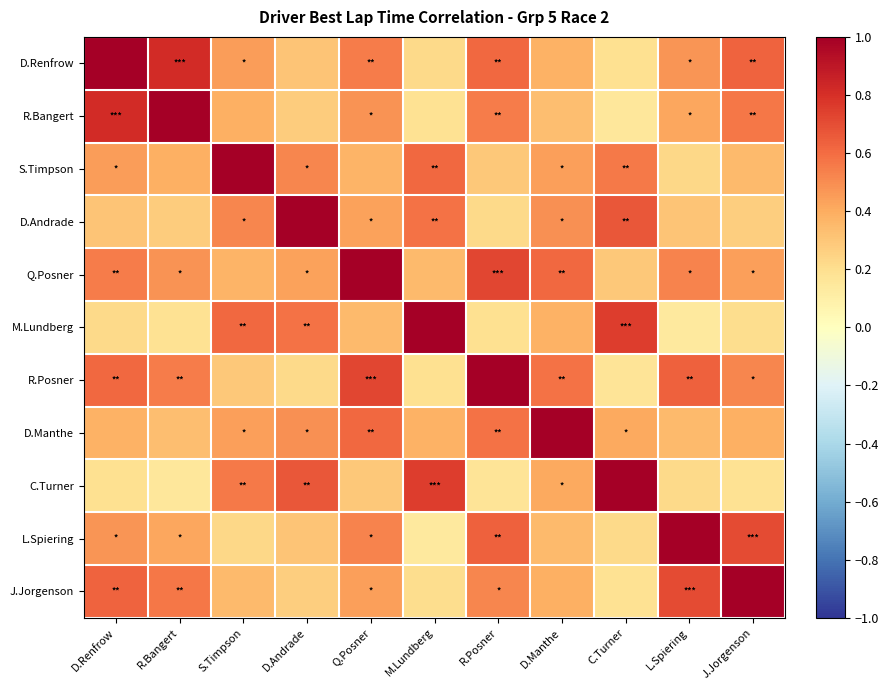

Reading left to right, extract all data points from this chart.

D.Renfrow: D.Renfrow=1.0	R.Bangert=0.8	S.Timpson=0.5	D.Andrade=0.3	Q.Posner=0.6	M.Lundberg=0.2	R.Posner=0.6	D.Manthe=0.4	C.Turner=0.2	L.Spiering=0.5	J.Jorgenson=0.6
R.Bangert: D.Renfrow=0.8	R.Bangert=1.0	S.Timpson=0.4	D.Andrade=0.3	Q.Posner=0.5	M.Lundberg=0.2	R.Posner=0.6	D.Manthe=0.3	C.Turner=0.1	L.Spiering=0.4	J.Jorgenson=0.6
S.Timpson: D.Renfrow=0.5	R.Bangert=0.4	S.Timpson=1.0	D.Andrade=0.5	Q.Posner=0.4	M.Lundberg=0.6	R.Posner=0.3	D.Manthe=0.4	C.Turner=0.6	L.Spiering=0.2	J.Jorgenson=0.3
D.Andrade: D.Renfrow=0.3	R.Bangert=0.3	S.Timpson=0.5	D.Andrade=1.0	Q.Posner=0.4	M.Lundberg=0.6	R.Posner=0.2	D.Manthe=0.5	C.Turner=0.7	L.Spiering=0.3	J.Jorgenson=0.3
Q.Posner: D.Renfrow=0.6	R.Bangert=0.5	S.Timpson=0.4	D.Andrade=0.4	Q.Posner=1.0	M.Lundberg=0.3	R.Posner=0.7	D.Manthe=0.6	C.Turner=0.3	L.Spiering=0.5	J.Jorgenson=0.4
M.Lundberg: D.Renfrow=0.2	R.Bangert=0.2	S.Timpson=0.6	D.Andrade=0.6	Q.Posner=0.3	M.Lundberg=1.0	R.Posner=0.2	D.Manthe=0.4	C.Turner=0.8	L.Spiering=0.1	J.Jorgenson=0.2
R.Posner: D.Renfrow=0.6	R.Bangert=0.6	S.Timpson=0.3	D.Andrade=0.2	Q.Posner=0.7	M.Lundberg=0.2	R.Posner=1.0	D.Manthe=0.6	C.Turner=0.2	L.Spiering=0.6	J.Jorgenson=0.5
D.Manthe: D.Renfrow=0.4	R.Bangert=0.3	S.Timpson=0.4	D.Andrade=0.5	Q.Posner=0.6	M.Lundberg=0.4	R.Posner=0.6	D.Manthe=1.0	C.Turner=0.4	L.Spiering=0.3	J.Jorgenson=0.4
C.Turner: D.Renfrow=0.2	R.Bangert=0.1	S.Timpson=0.6	D.Andrade=0.7	Q.Posner=0.3	M.Lundberg=0.8	R.Posner=0.2	D.Manthe=0.4	C.Turner=1.0	L.Spiering=0.2	J.Jorgenson=0.2
L.Spiering: D.Renfrow=0.5	R.Bangert=0.4	S.Timpson=0.2	D.Andrade=0.3	Q.Posner=0.5	M.Lundberg=0.1	R.Posner=0.6	D.Manthe=0.3	C.Turner=0.2	L.Spiering=1.0	J.Jorgenson=0.7
J.Jorgenson: D.Renfrow=0.6	R.Bangert=0.6	S.Timpson=0.3	D.Andrade=0.3	Q.Posner=0.4	M.Lundberg=0.2	R.Posner=0.5	D.Manthe=0.4	C.Turner=0.2	L.Spiering=0.7	J.Jorgenson=1.0